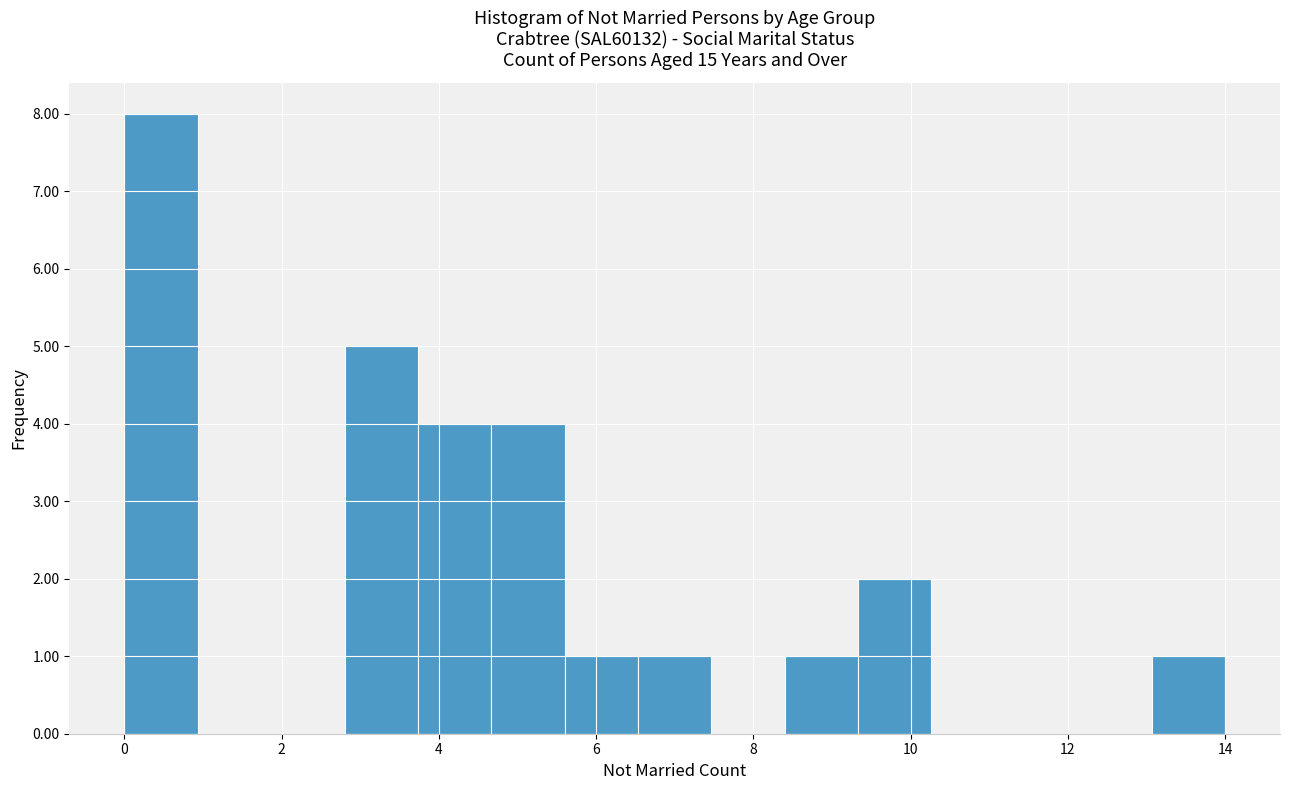

What is the height of the bar covering 6.6 to 7.4 on the x-axis? Neither the bar edges nor the heights are printed on the chart, so give them approximately, as read against the axes.

1